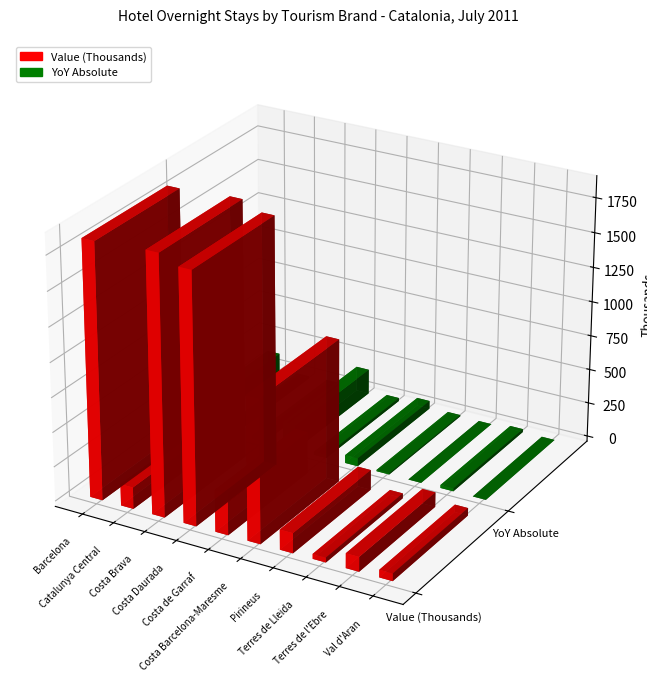

Rank the series at Costa Barcelona-Maresme from highest to lowest value.

Value (Thousands), YoY Absolute